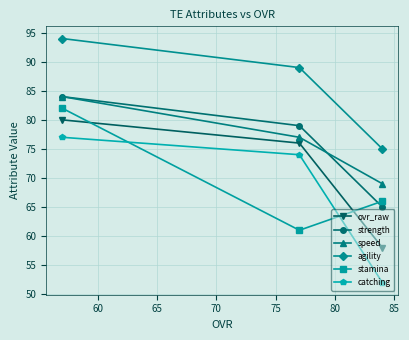

How many distinct data groups are displayed?

6